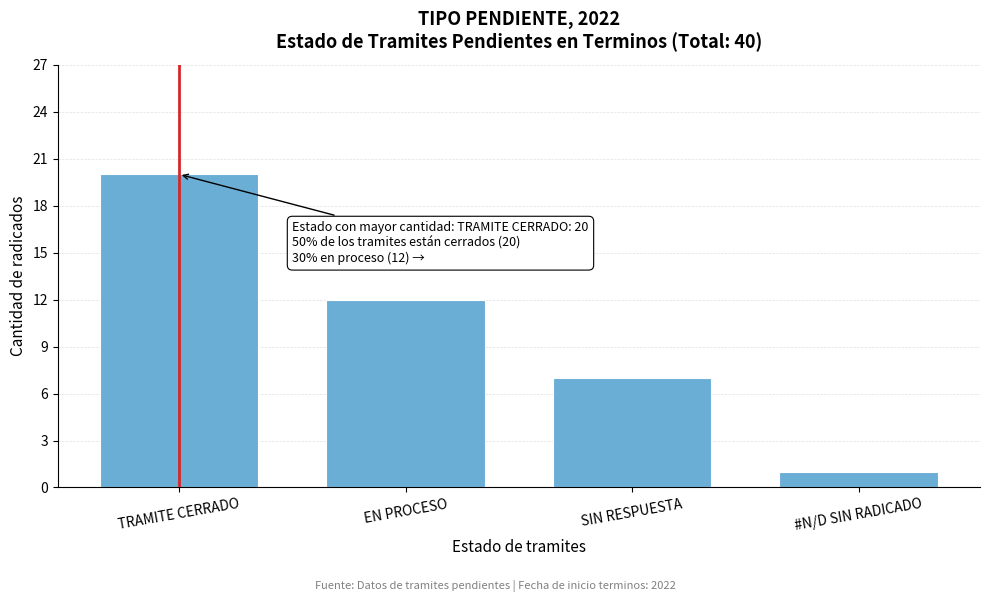

Reading left to right, extract all data points from this chart.

20	12	7	1